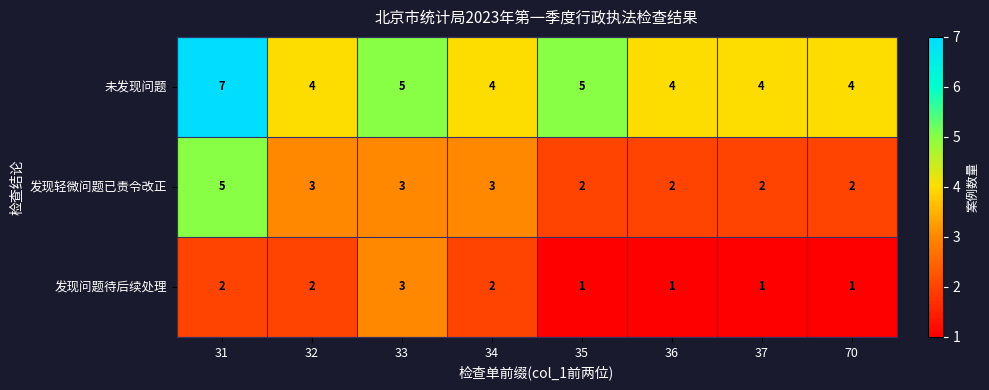

What is the difference between the highest and lowest values at 36?

3